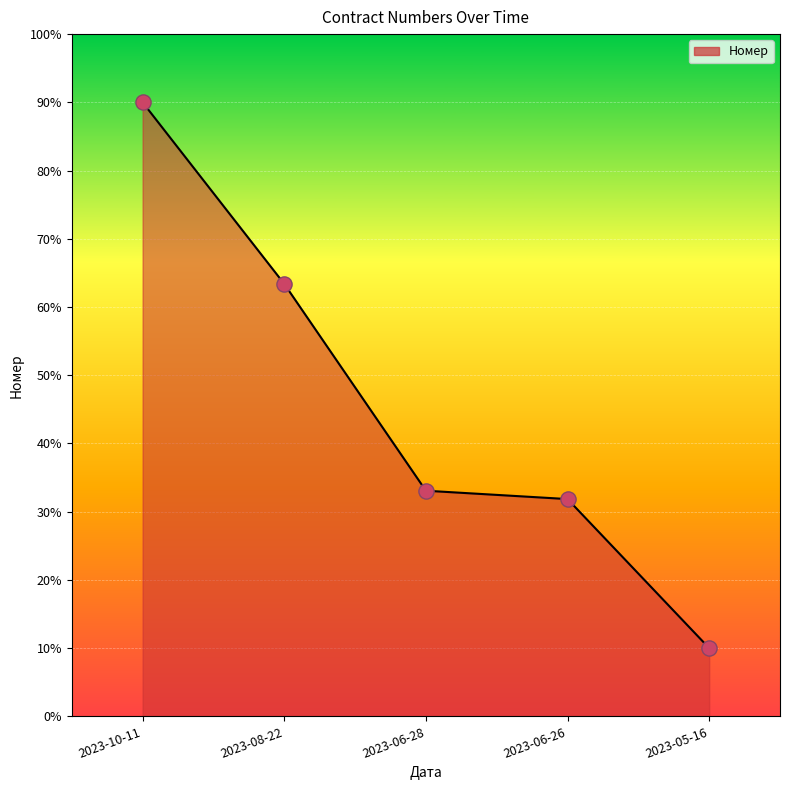

What is the change in value from 2023-06-28 to 2023-06-26?

-1.2